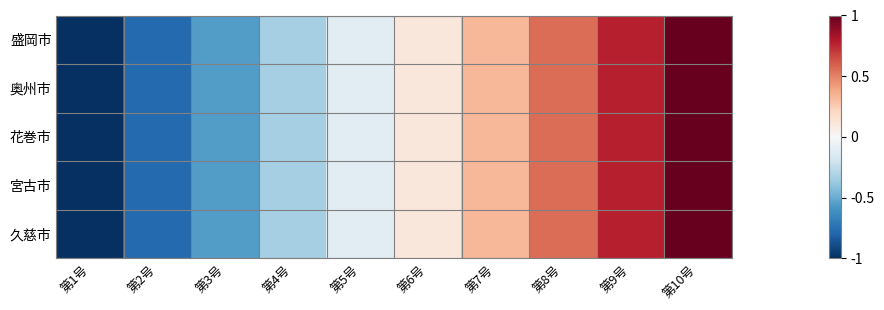

Reading left to right, transcribe all the data shown in this chart.

盛岡市: 第1号=-1.0	第2号=-0.8	第3号=-0.6	第4号=-0.3	第5号=-0.1	第6号=0.1	第7号=0.3	第8号=0.6	第9号=0.8	第10号=1.0
奥州市: 第1号=-1.0	第2号=-0.8	第3号=-0.6	第4号=-0.3	第5号=-0.1	第6号=0.1	第7号=0.3	第8号=0.6	第9号=0.8	第10号=1.0
花巻市: 第1号=-1.0	第2号=-0.8	第3号=-0.6	第4号=-0.3	第5号=-0.1	第6号=0.1	第7号=0.3	第8号=0.6	第9号=0.8	第10号=1.0
宮古市: 第1号=-1.0	第2号=-0.8	第3号=-0.6	第4号=-0.3	第5号=-0.1	第6号=0.1	第7号=0.3	第8号=0.6	第9号=0.8	第10号=1.0
久慈市: 第1号=-1.0	第2号=-0.8	第3号=-0.6	第4号=-0.3	第5号=-0.1	第6号=0.1	第7号=0.3	第8号=0.6	第9号=0.8	第10号=1.0